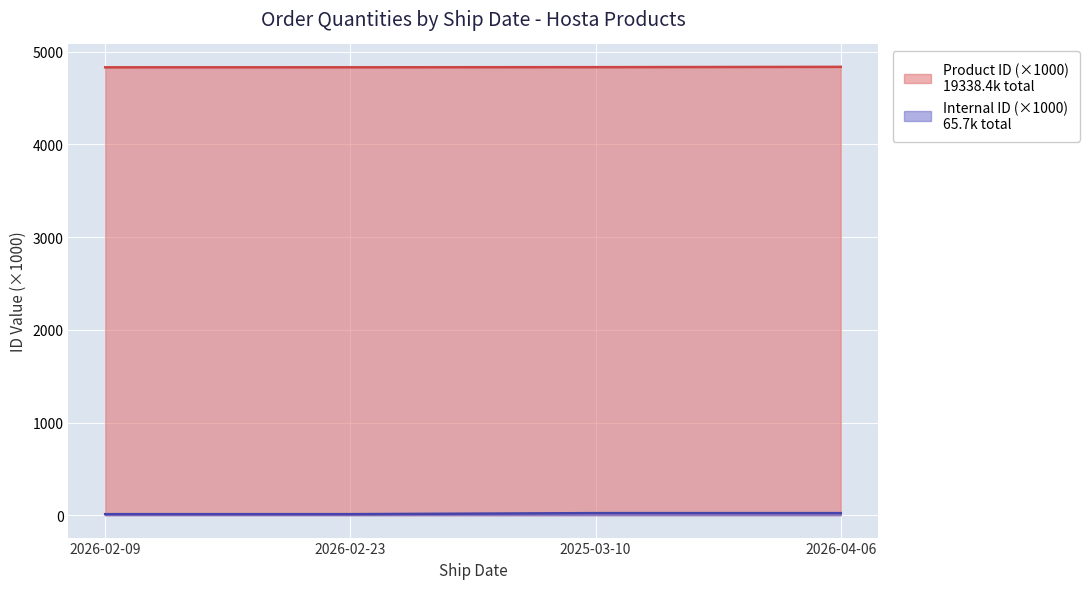

What is the difference between the highest and lowest values at 2026-02-09?

4822.0